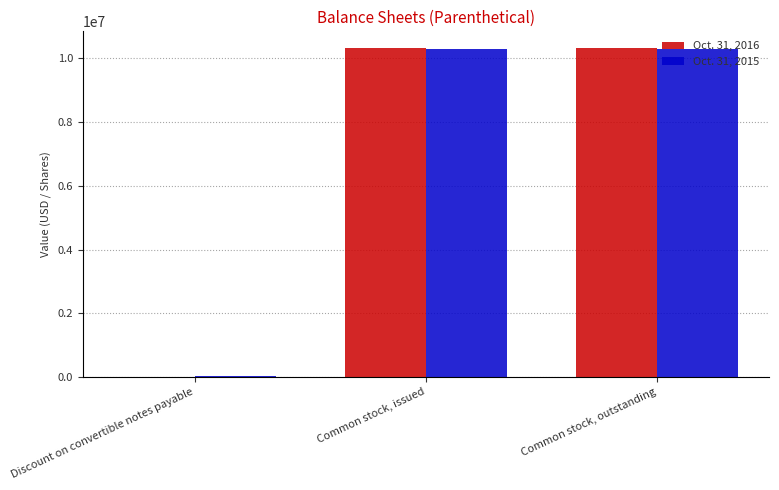

The Oct. 31, 2016 series shows -5325477 at Discount on convertible notes payable. True or false?

False